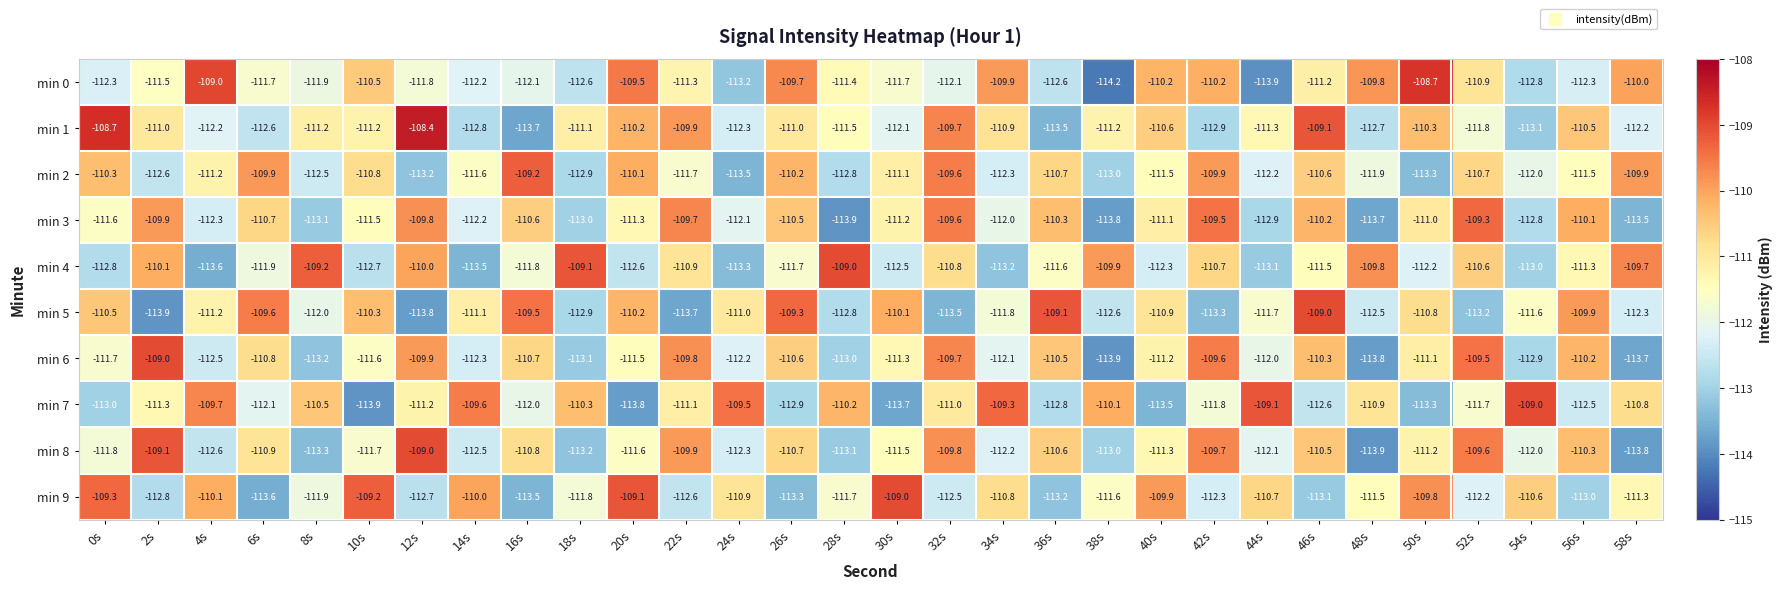

The min 3 series shows -150.9 at 50s. True or false?

False